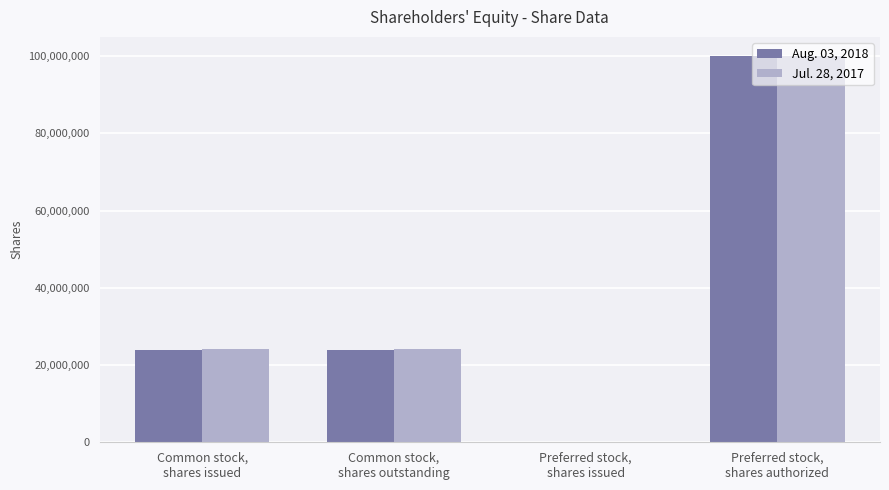

What is the greatest value displayed?

100000000